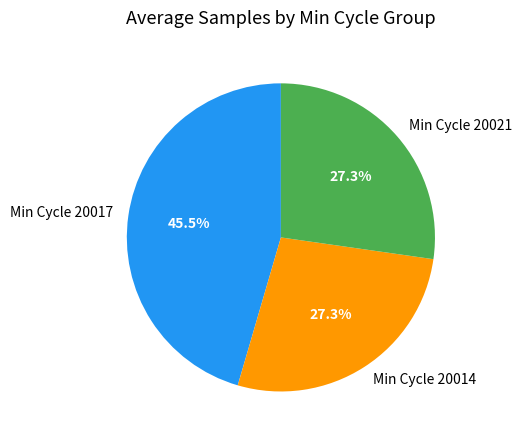

Does Min Cycle 20017 represent more than half of the total?

No